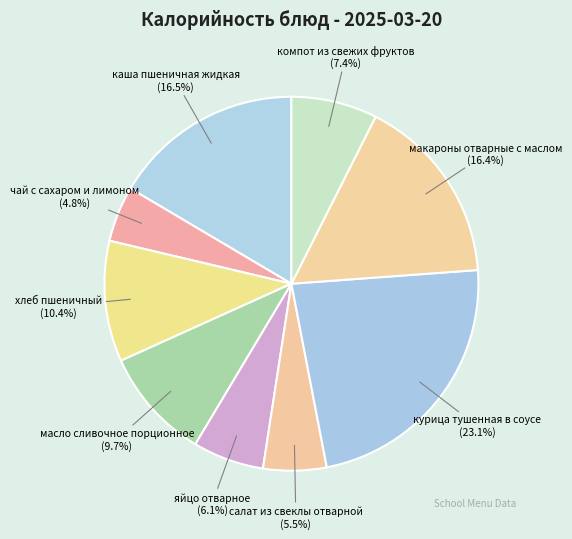

Is there a majority slice in this chart?

No